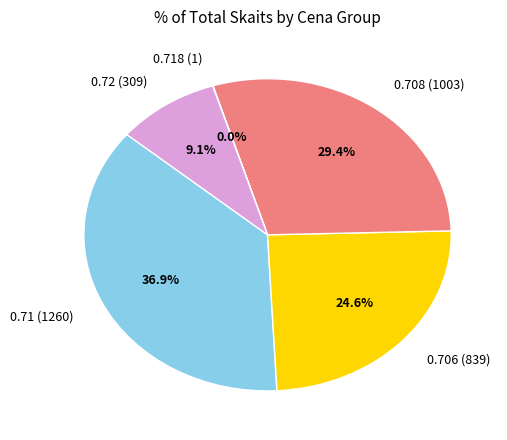

Combined, do 0.708 (1003) and 0.706 (839) account for over 50%?

Yes